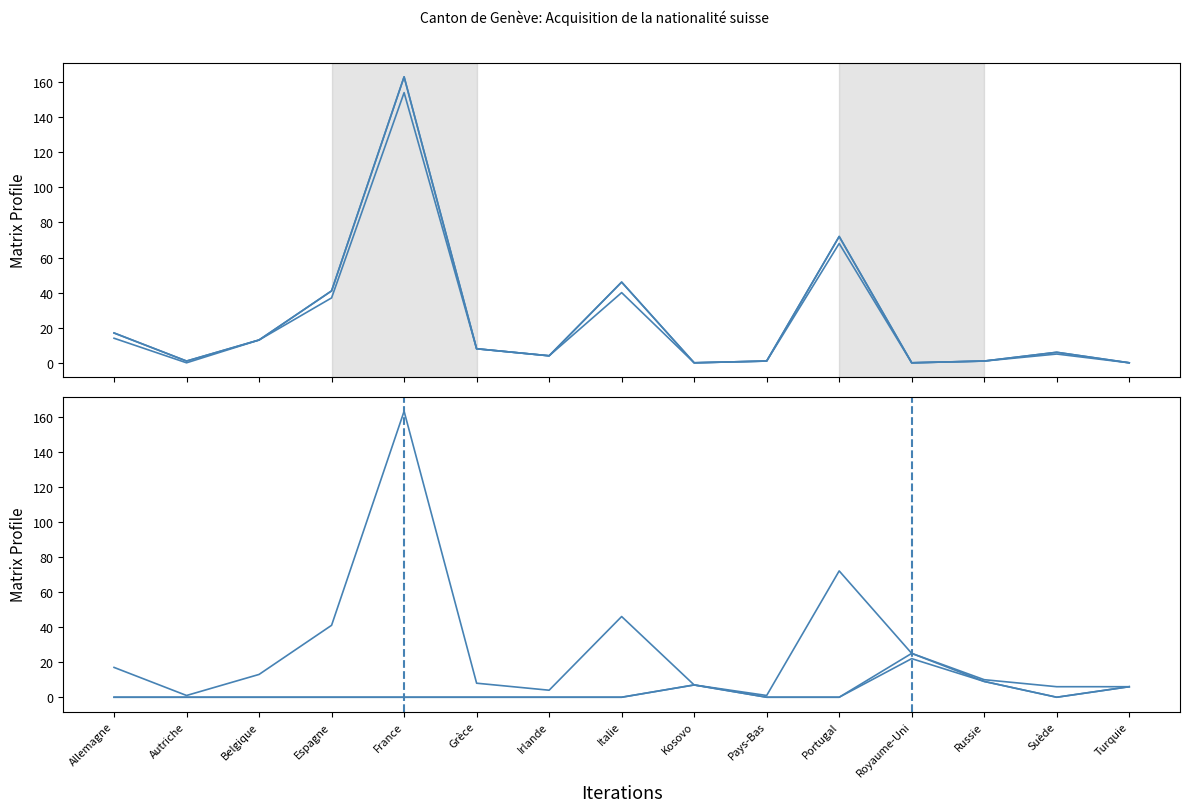

What is the difference between the Total Naturalisations UE values at Russie and Espagne?

40